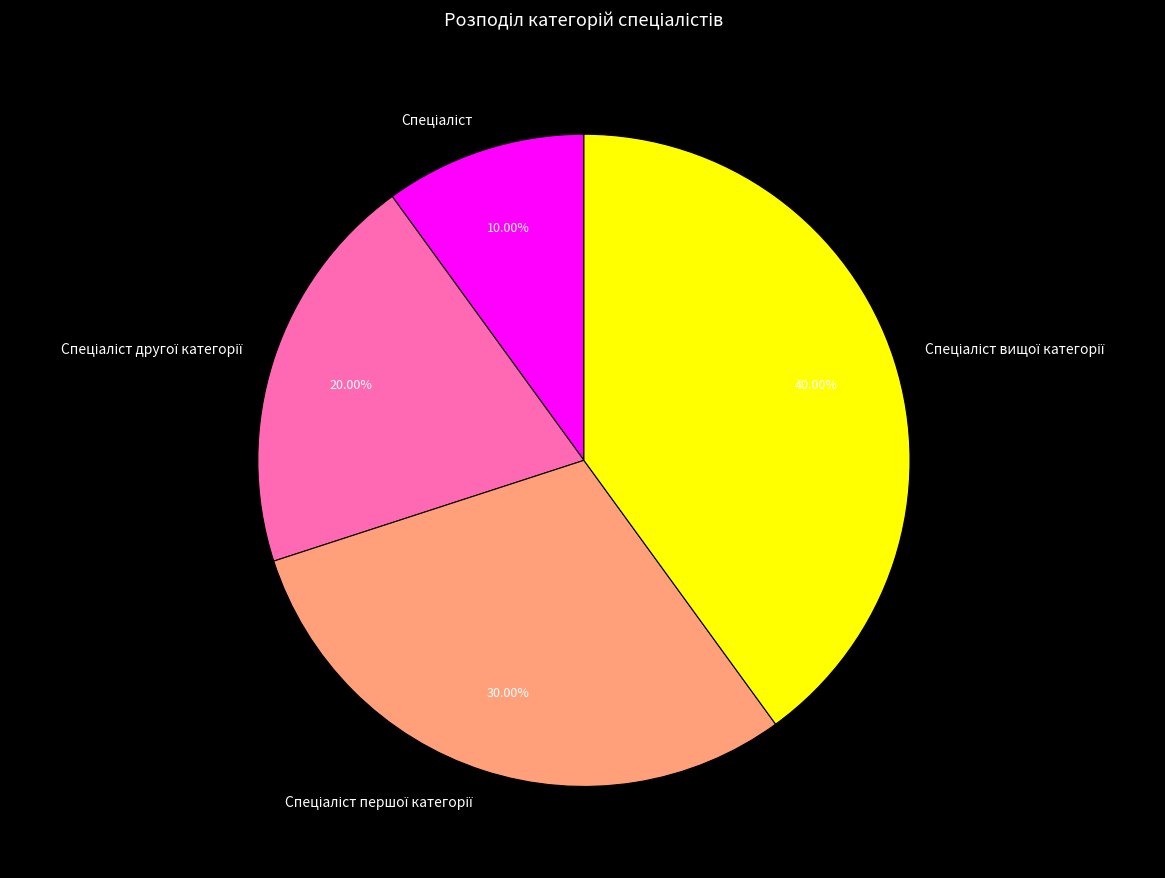

Does any single category account for the majority?

No